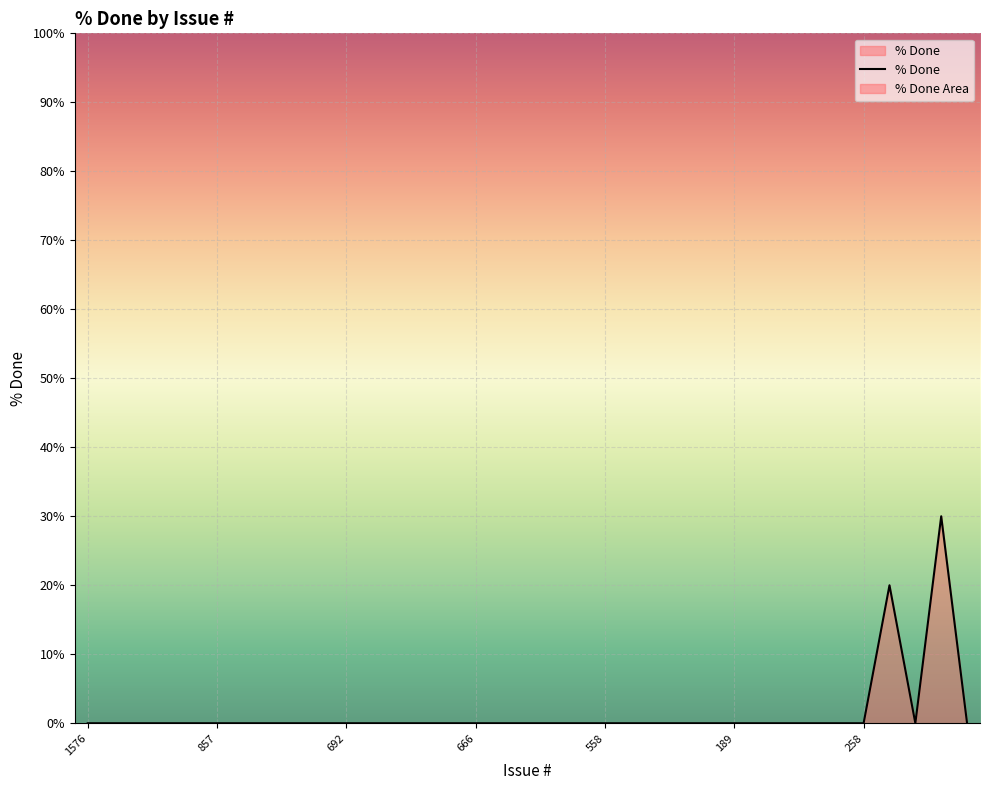

At which category does the data reach its first local peak?

31